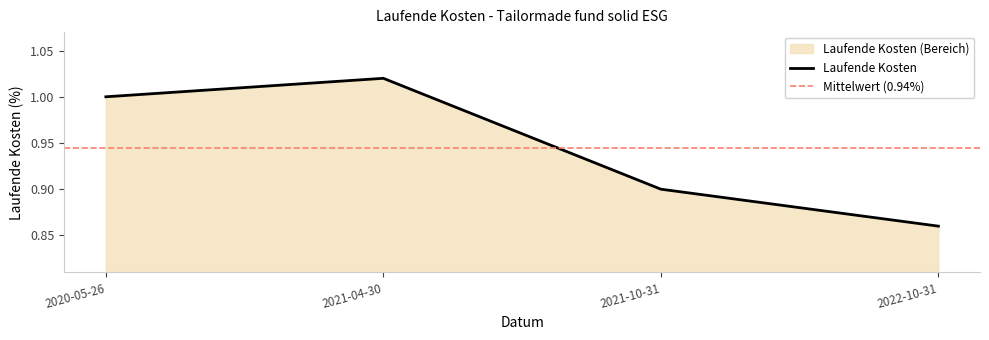

Rank the categories by value from highest to lowest.

2021-04-30, 2020-05-26, 2021-10-31, 2022-10-31